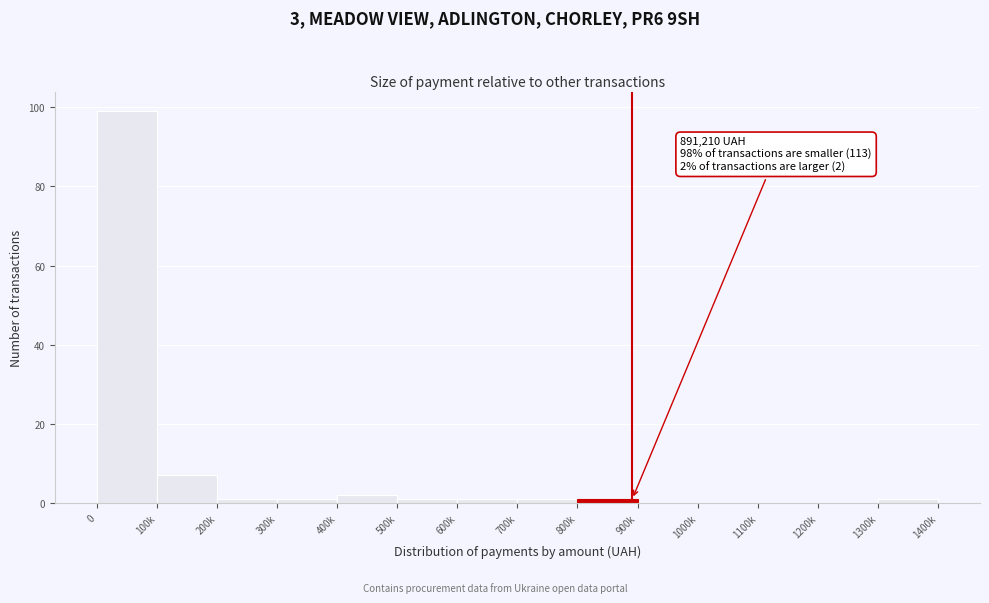

Reading right to left, what are all the values shown in this chart?

1300k=1	1200k=0	1100k=0	1000k=0	900k=0	800k=1	700k=1	600k=1	500k=1	400k=2	300k=1	200k=1	100k=7	0=99